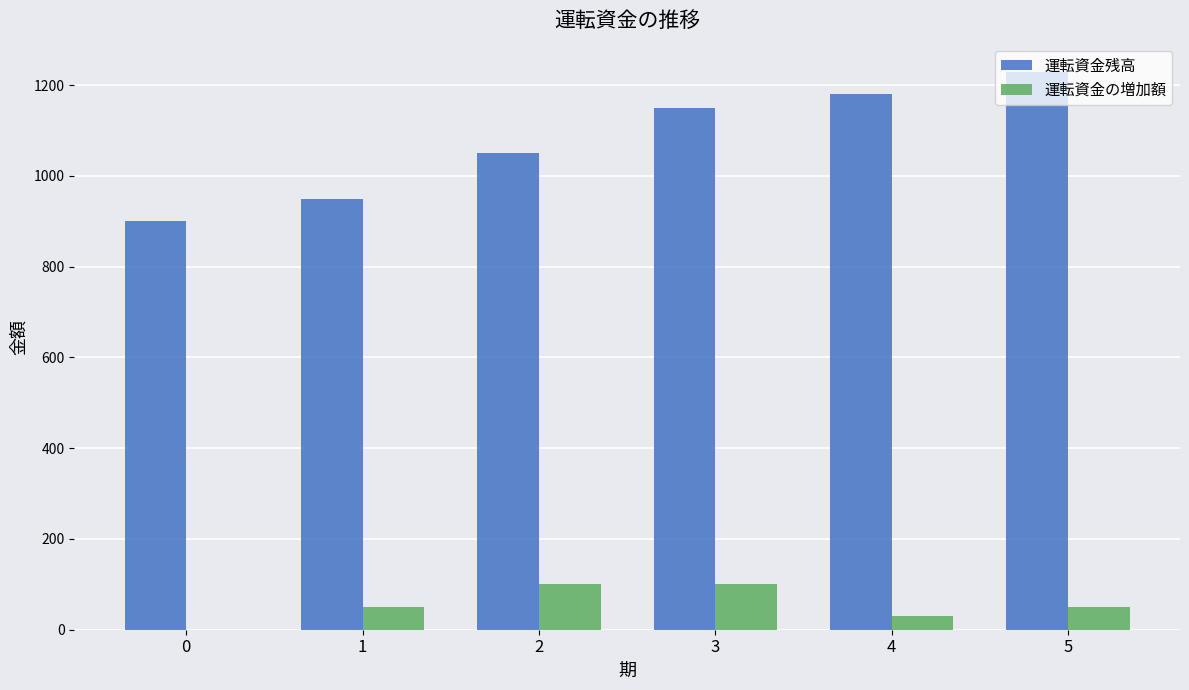

Which series has the widest spread of values?

運転資金残高